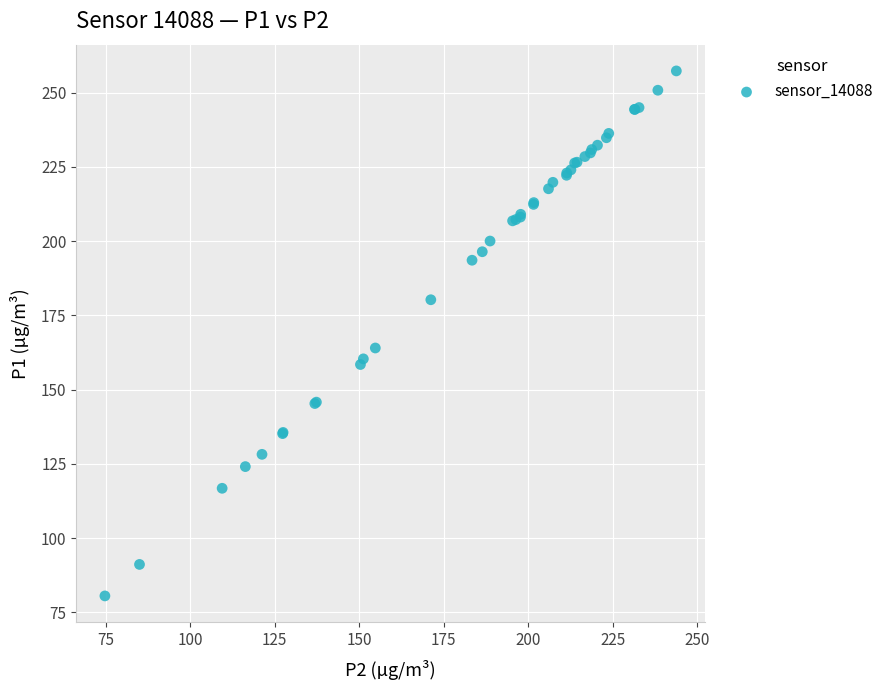

What Y value in the scatter plot is closest to 168?

164.0